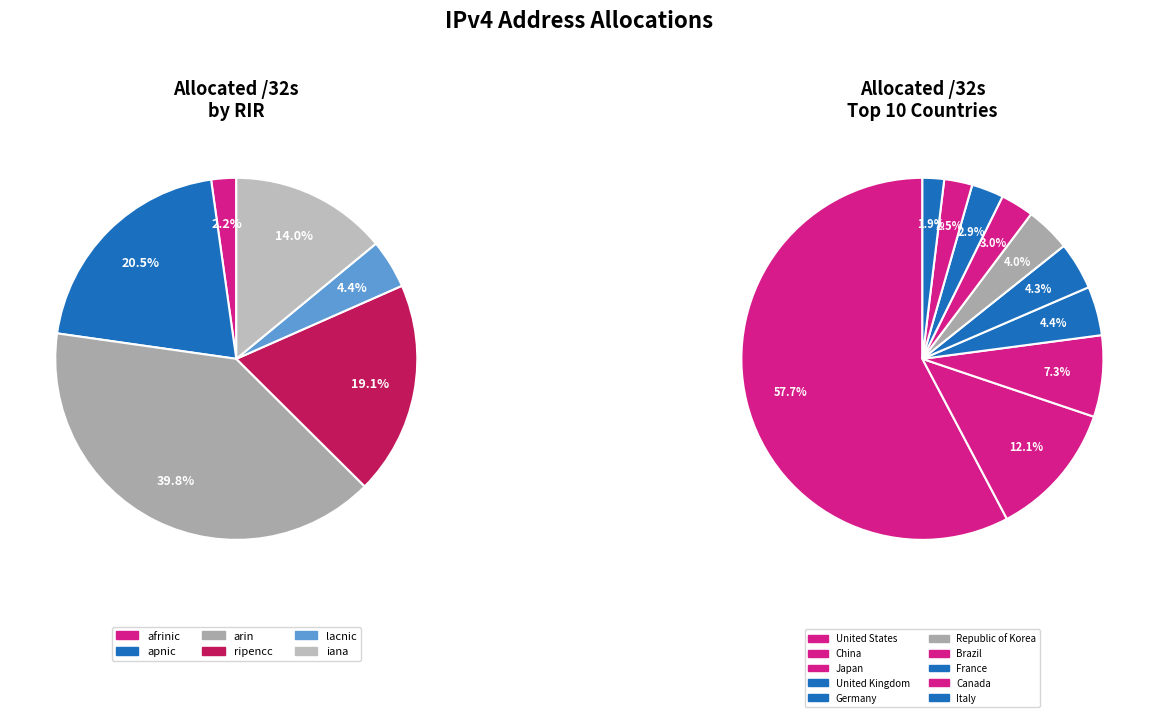

Which category has the smallest portion of the pie?

afrinic